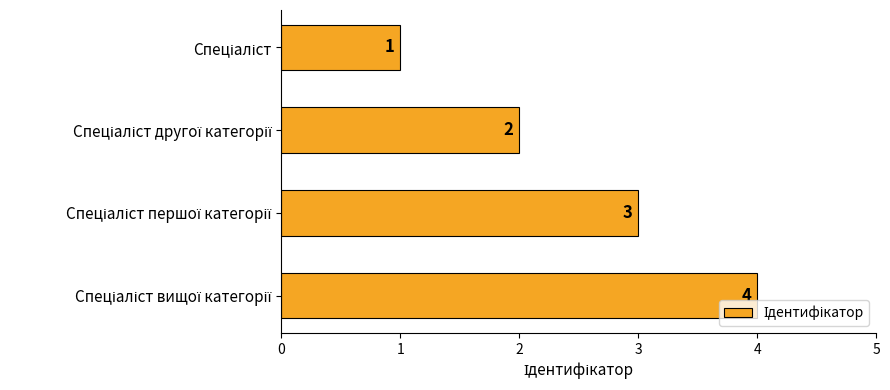

Count the values in the range 2 to 4.

3